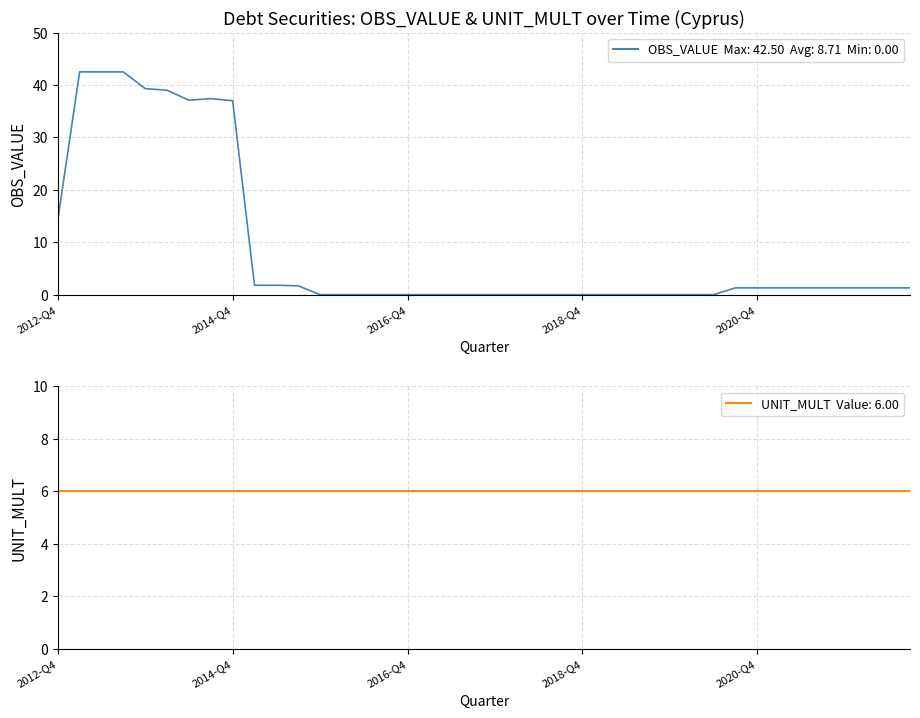

At which label does OBS_VALUE first exceed 1?

2012-Q4